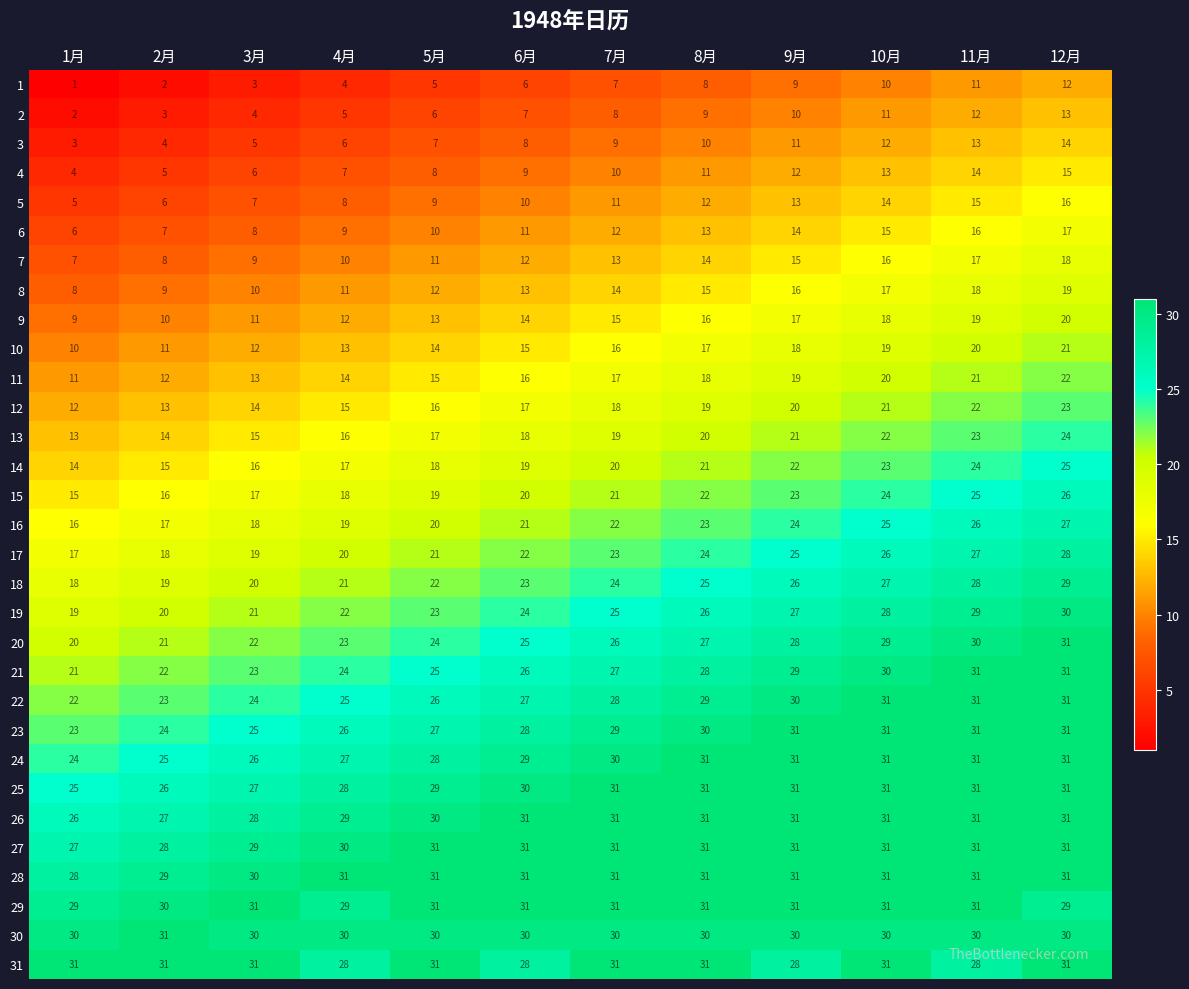

What is the maximum value shown in the chart?

31